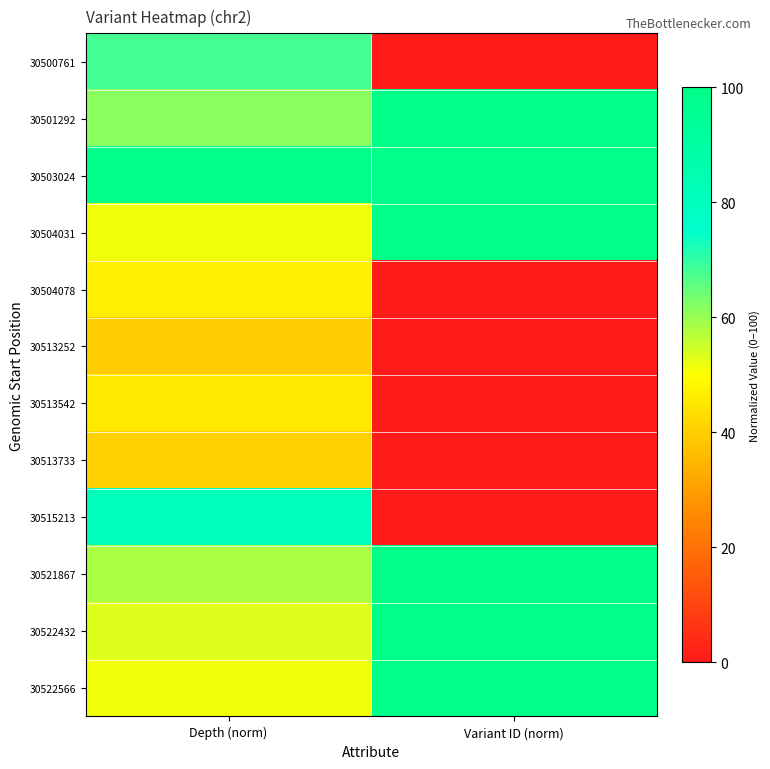

Between Depth (norm) and Variant ID (norm), which series saw the biggest shift?

30515213